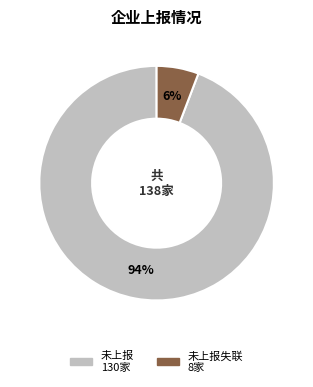

To the nearest percent, what is the average slice percentage?

50%